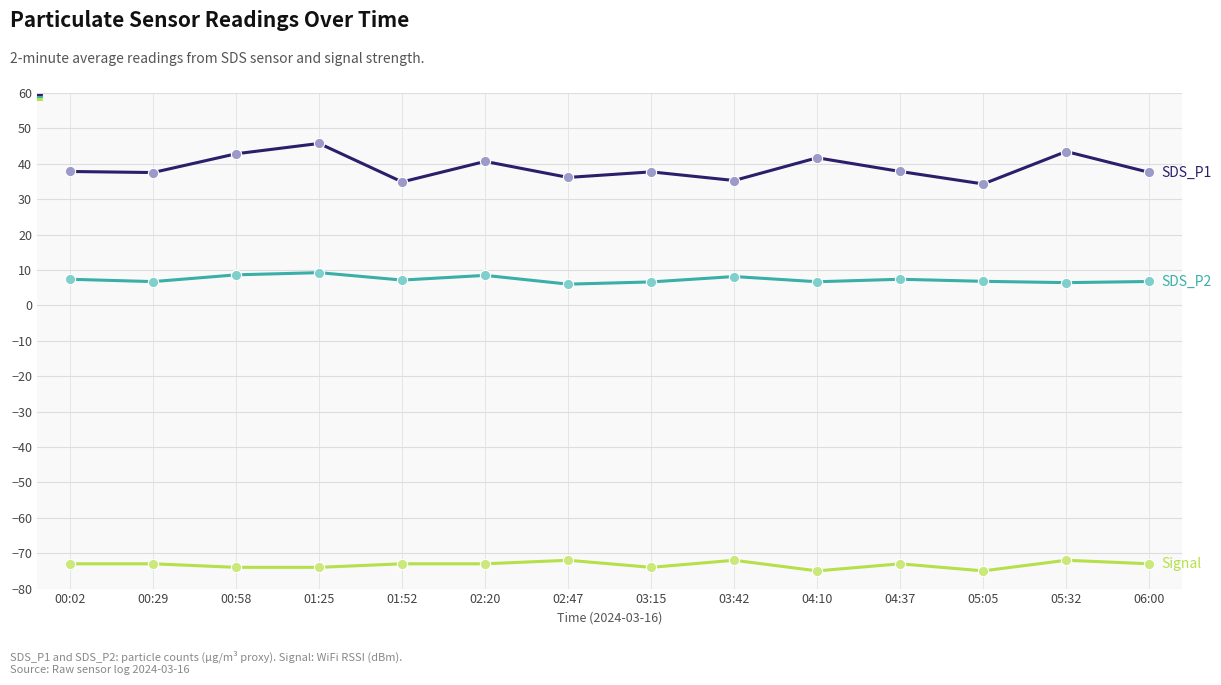

What is the total value across all series at 05:32?

-22.1